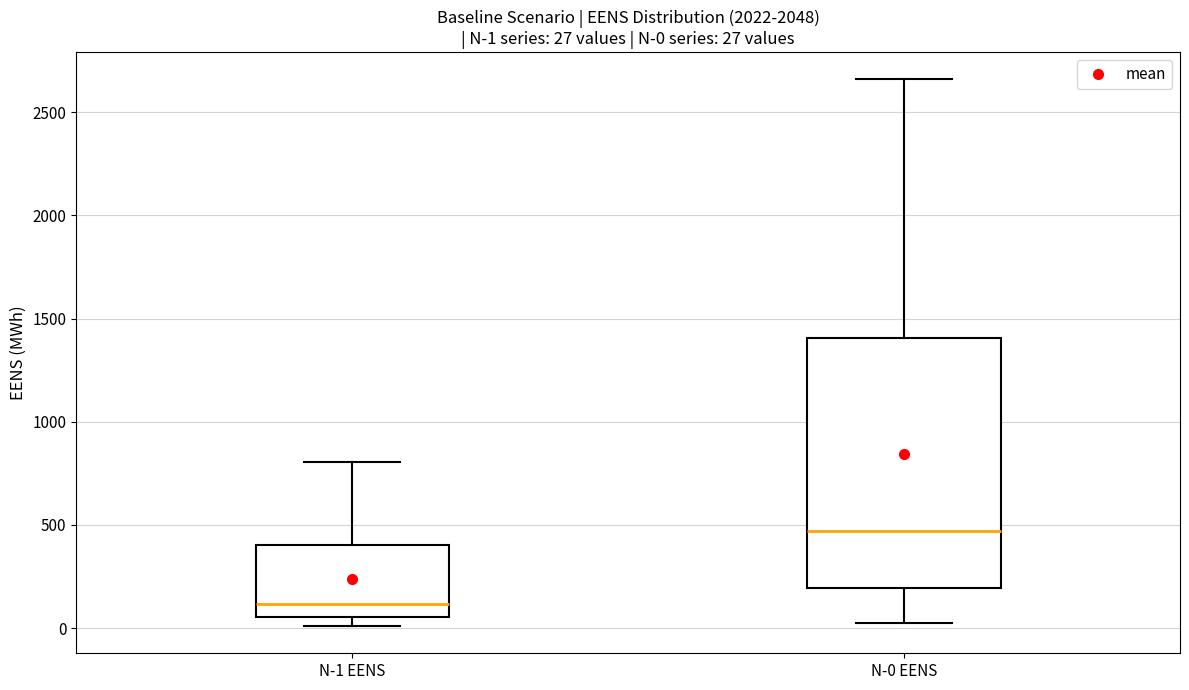

Comparing the boxes themselves (not the whiskers), which one is the tallest?

N-0 EENS